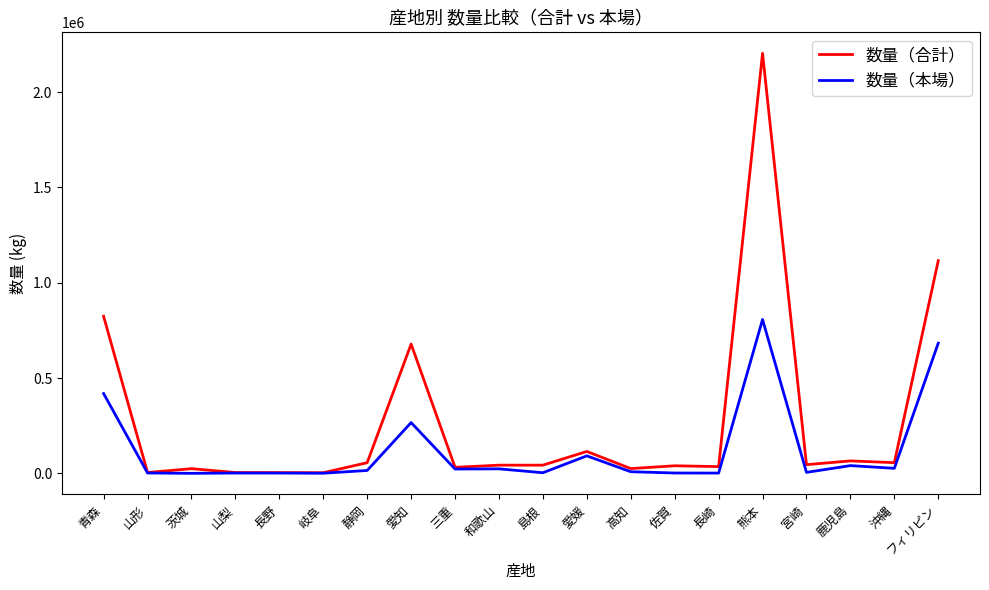

How many lines are shown in the chart?

2